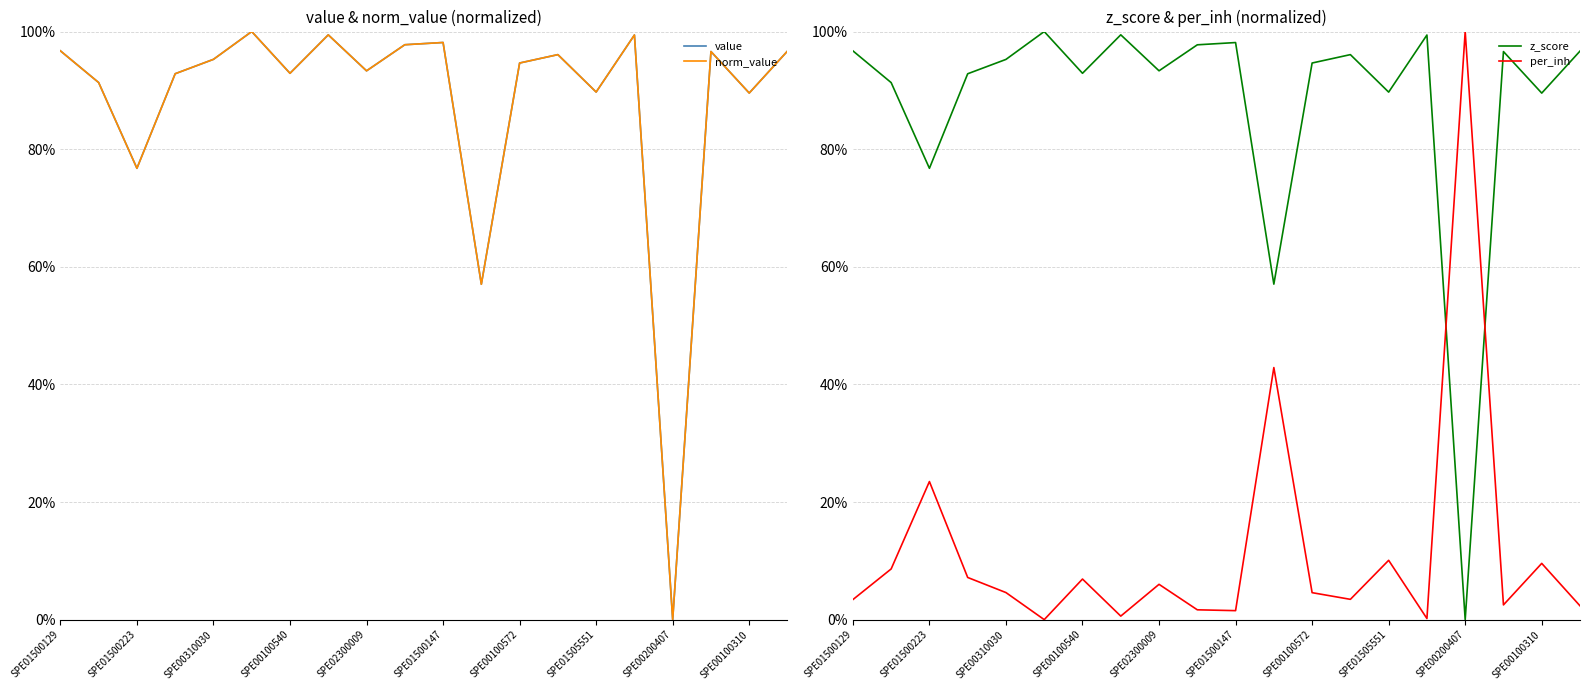

What is the approximate value of z_score at 17?

1.0